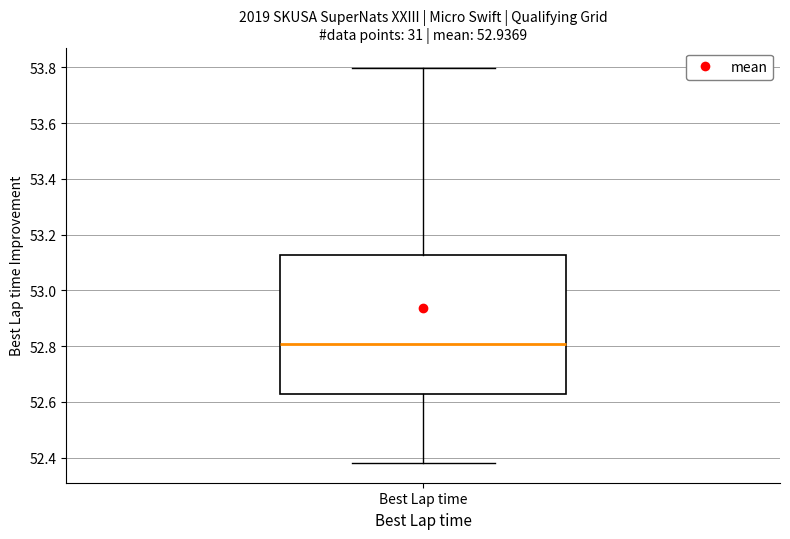

Transcribe this box plot: give where the median line is, the range the box spans, and where the two whiskers end, as read against the y-axis. The values are not printed on the chart, so give them approximately, as read against the axis.

median 52.80, box 52.64 to 53.12, whiskers 52.38 to 53.80